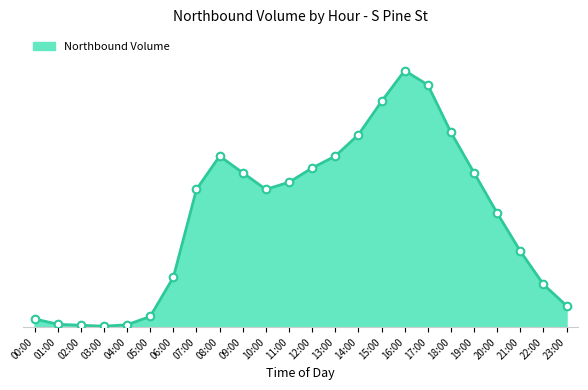

What is the ratio of the value at 18:00 to the value at 07:00?

1.4